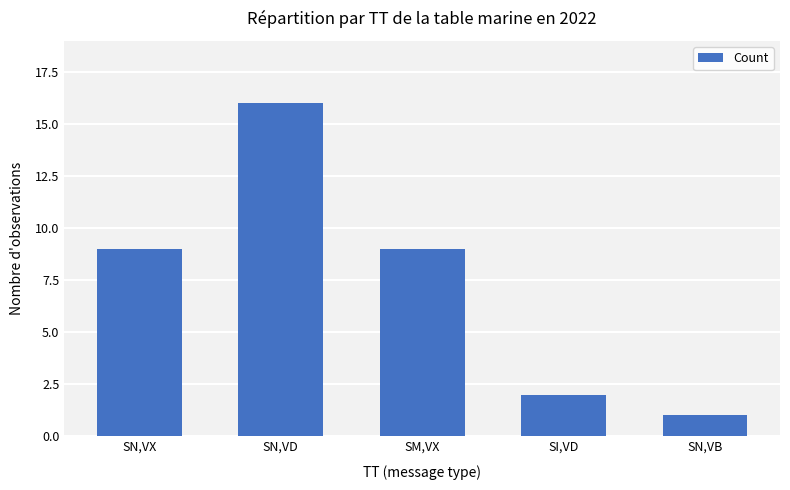

At which category does the chart reach its peak across all series?

SN,VD